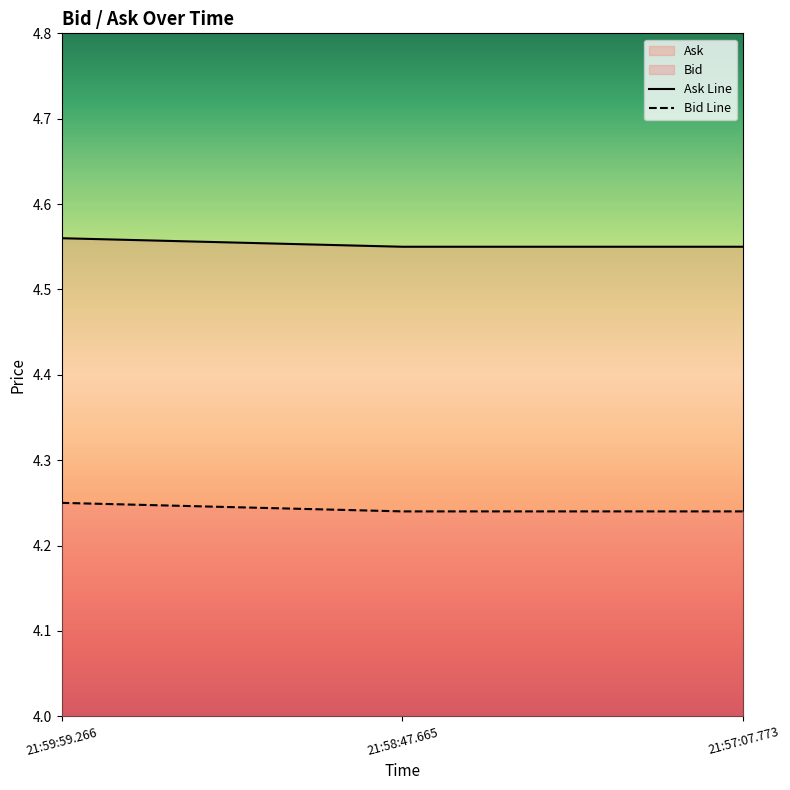

What is the label of the 2nd point from the right?

21:58:47.665